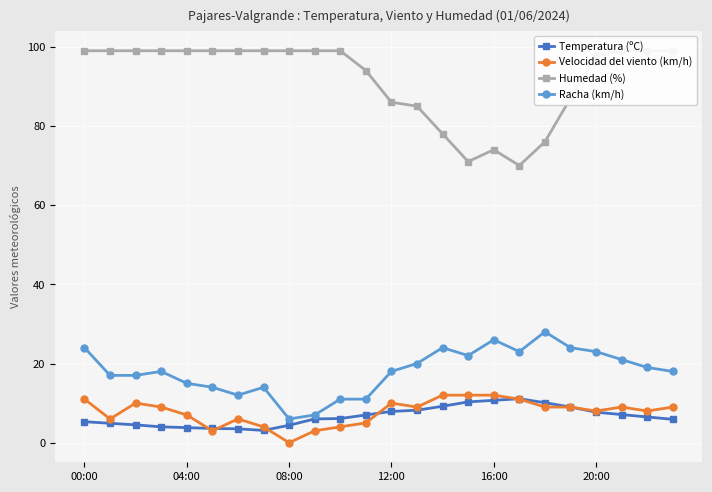

True or false: Velocidad del viento (km/h) and Racha (km/h) cross at least once.

False